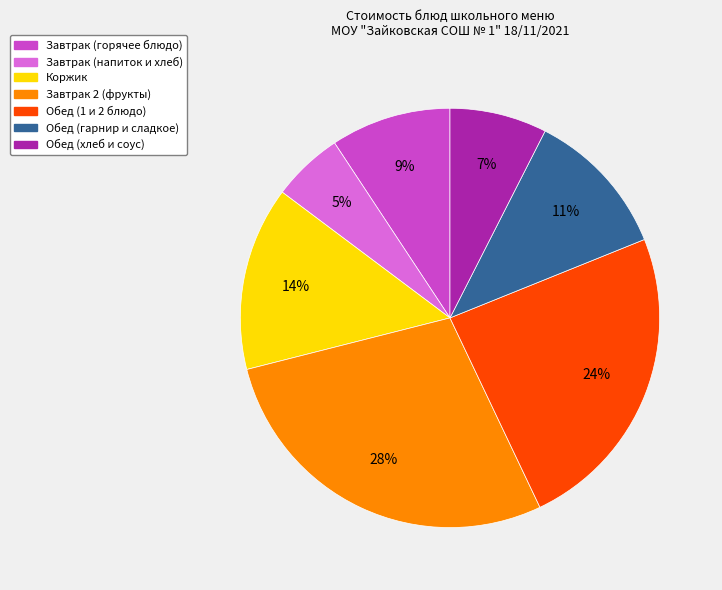

Does any single category account for the majority?

No